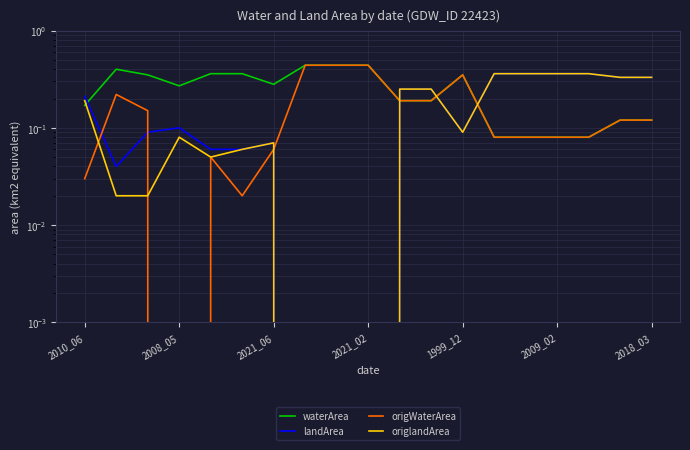

True or false: landArea has a value of 0.2 at 2010_06.

True